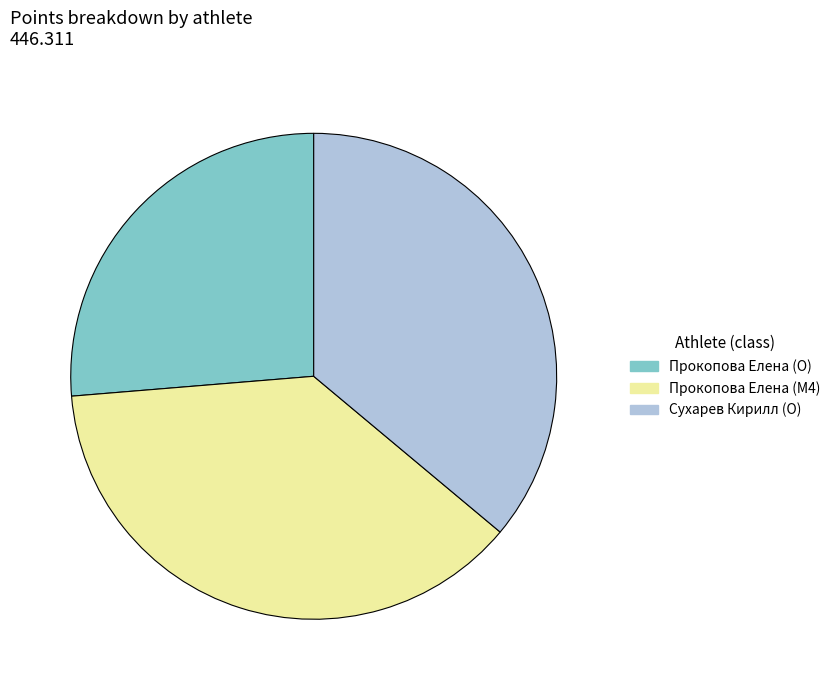

Is there a majority slice in this chart?

No